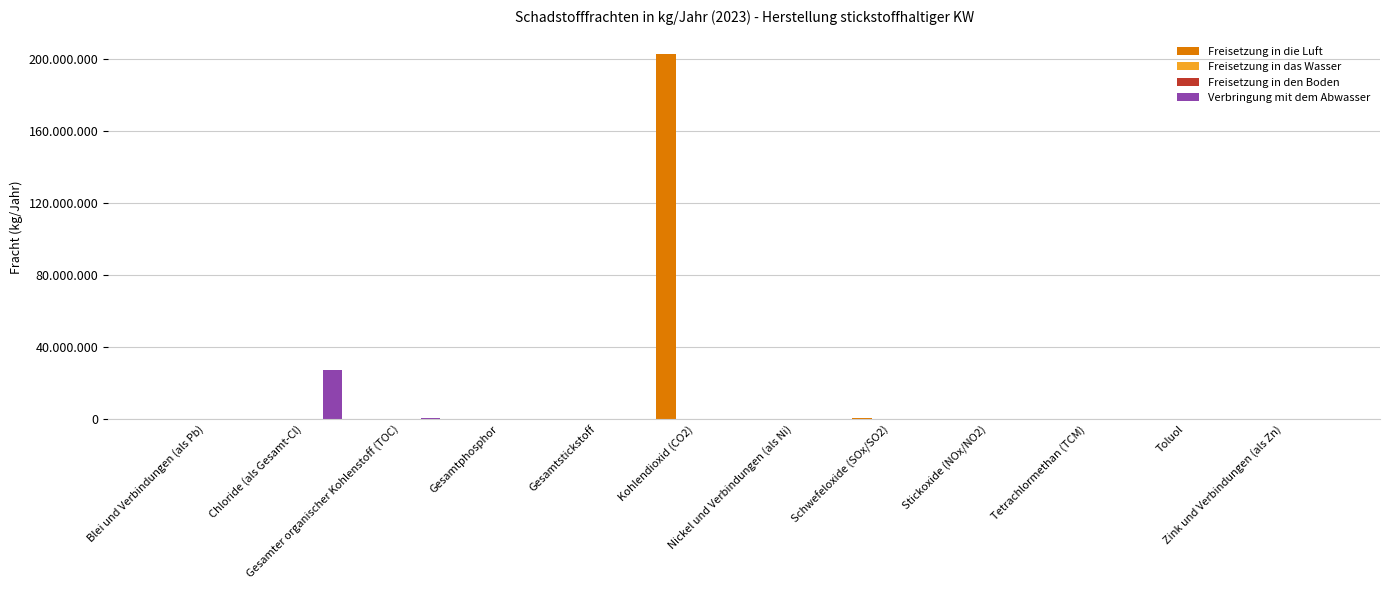

Rank the series by their maximum value, from lowest to highest.

Freisetzung in den Boden, Freisetzung in das Wasser, Verbringung mit dem Abwasser, Freisetzung in die Luft